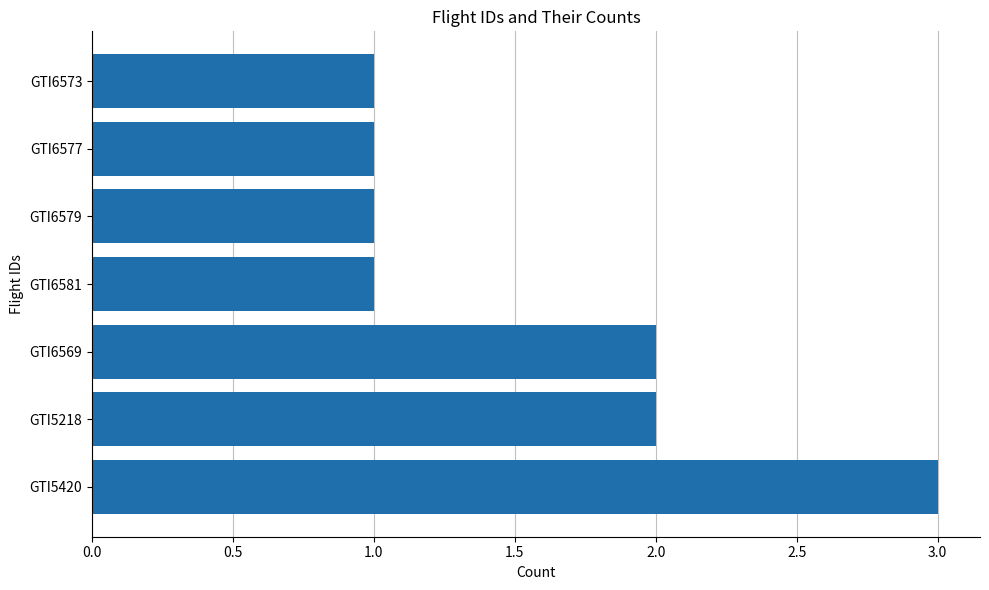

What is the average value?

2